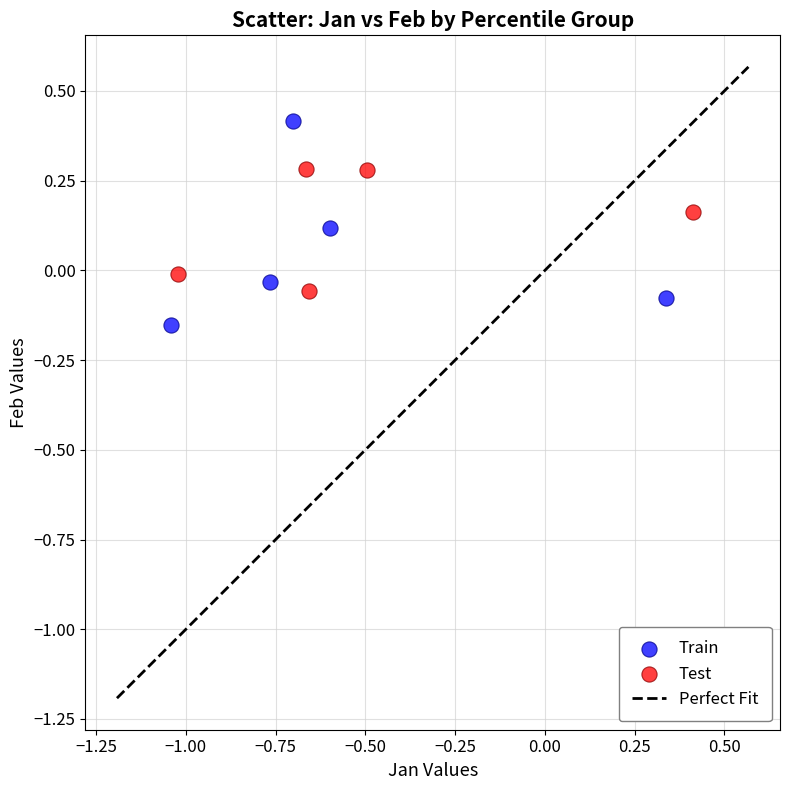

Which series reaches the maximum Y coordinate?

Train